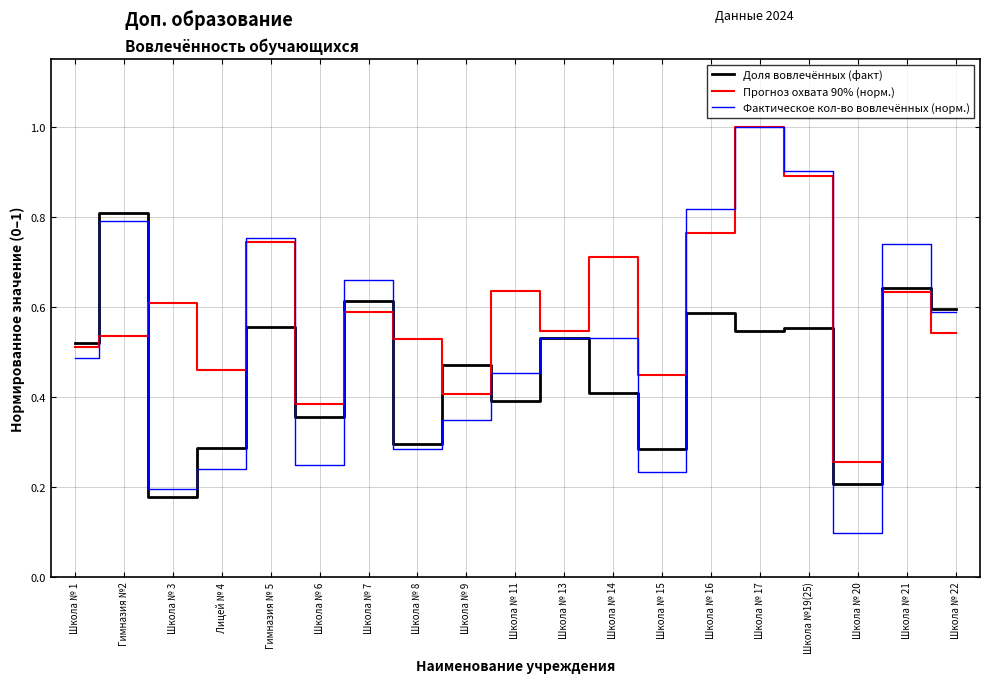

How many interior local valleys does the Фактическое кол-во вовлечённых (норм.) series have?

5